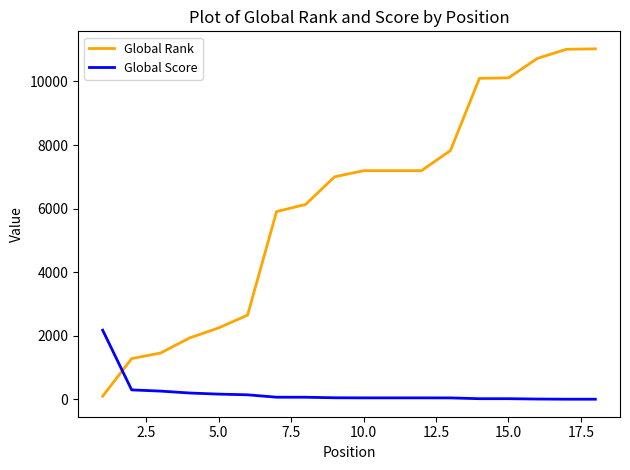

How many distinct data groups are displayed?

2